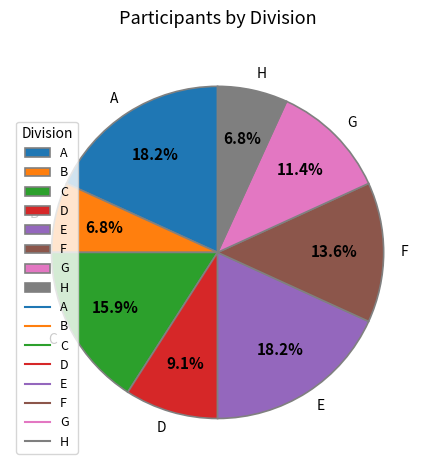

Approximately how many times larger is the value at E compared to F?

1.3